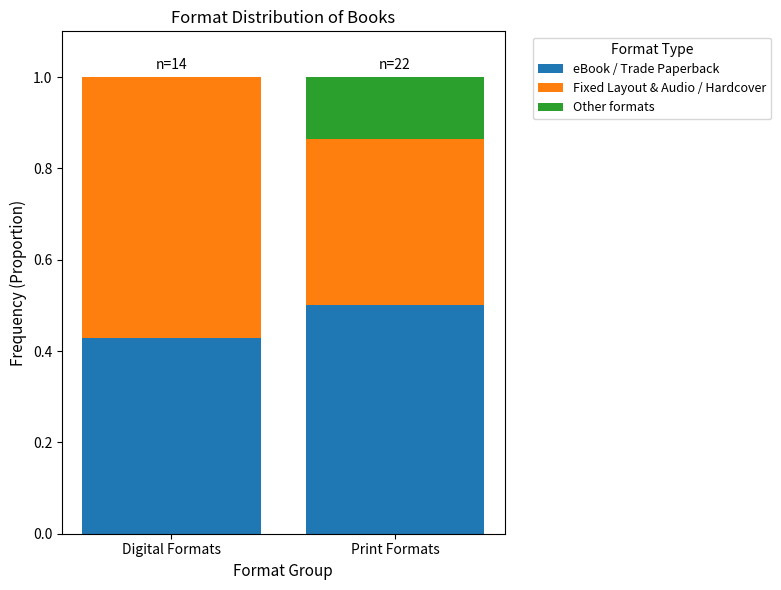

What is the total value across all series at Digital Formats?

1.0